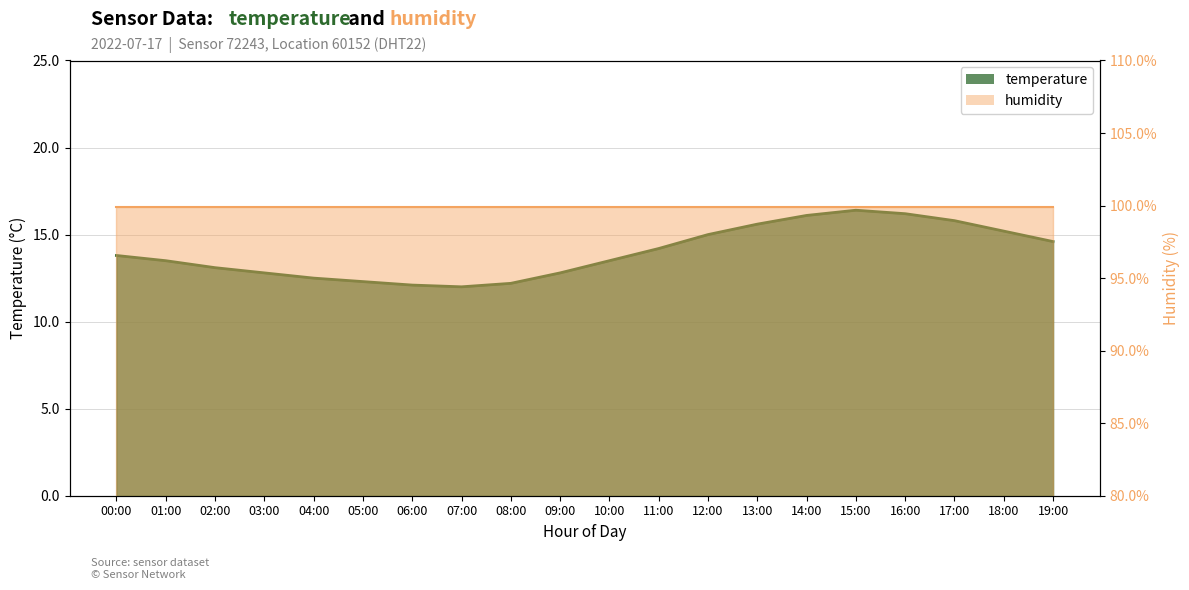

True or false: temperature_line and humidity_line intersect in this chart.

False